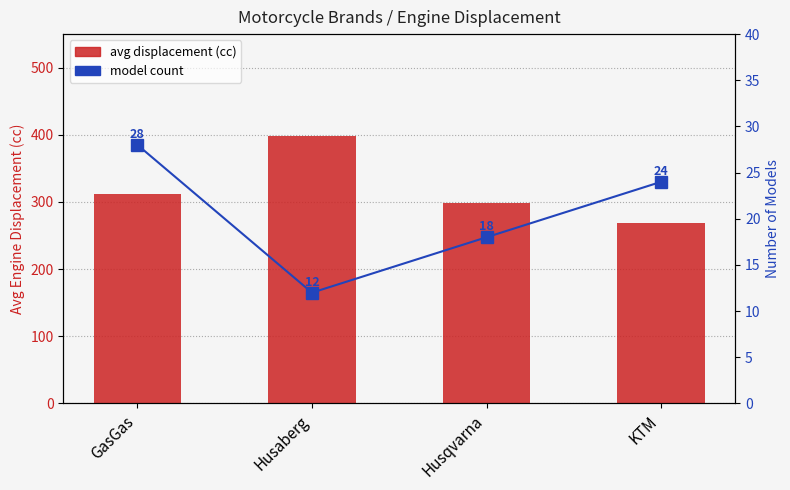

What is the label of the 2nd bar from the right?

Husqvarna